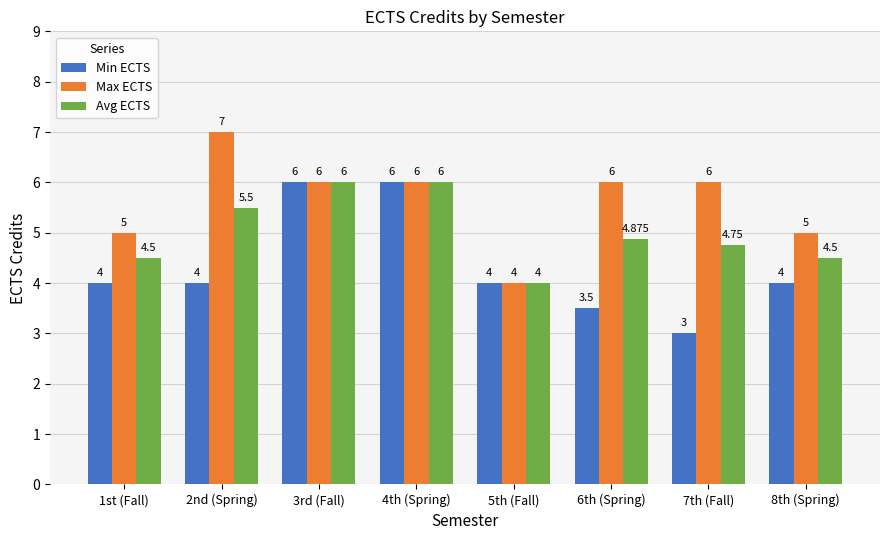

How many Min ECTS values are between 4 and 6?

6